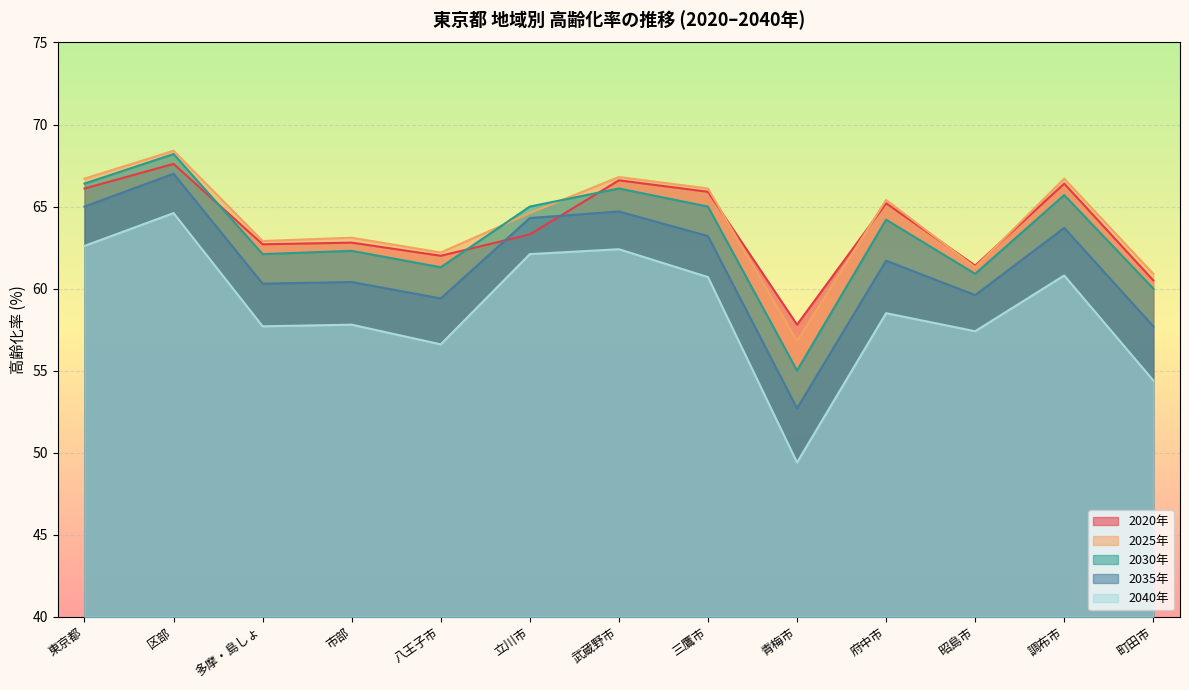

True or false: 2035年 has a value of 60.3 at 多摩・島しょ.

True